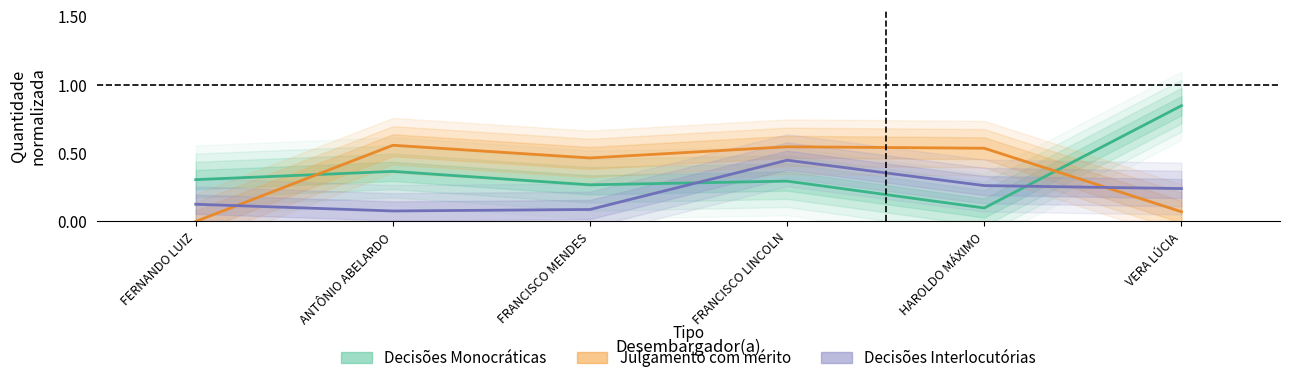

Where is the first local minimum for Julgamento com mérito?

FRANCISCO MENDES